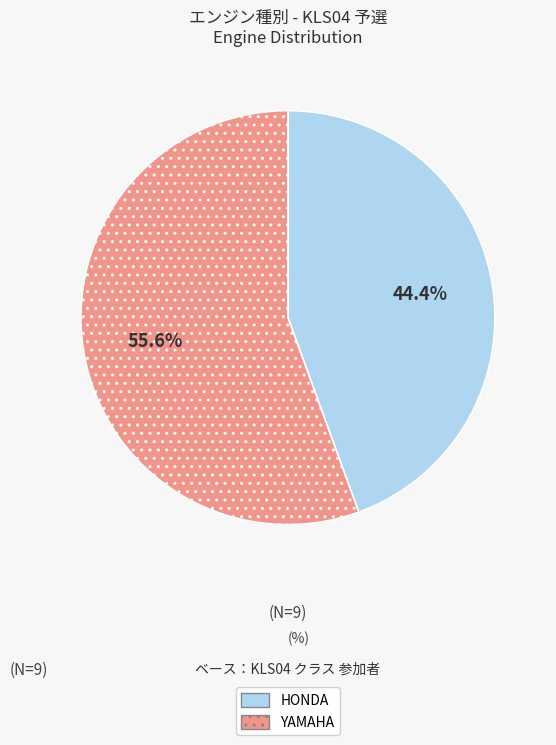

How many segments does this pie chart have?

2